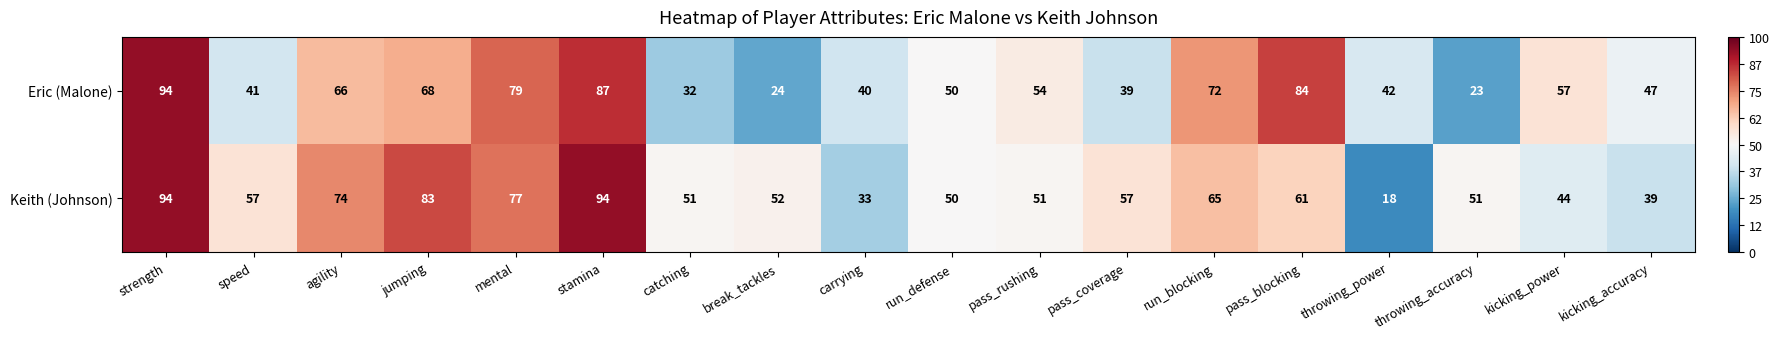

The Keith (Johnson) series shows 61 at stamina. True or false?

False